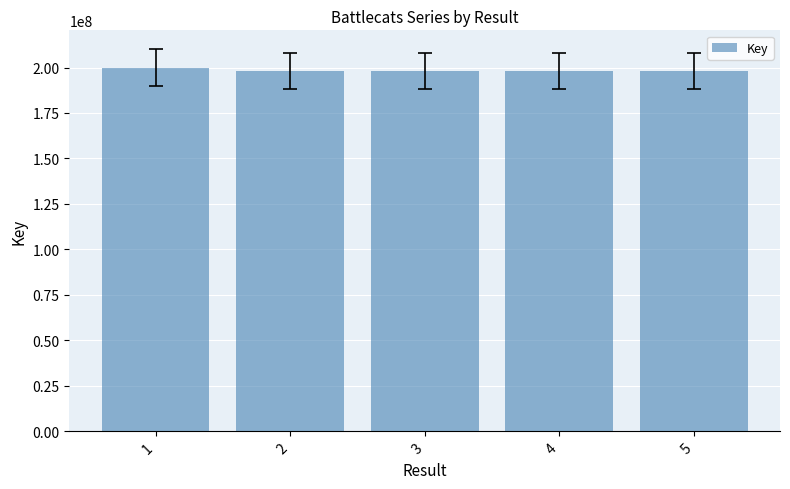

What is the ratio of the value at 1 to the value at 5?

1.0